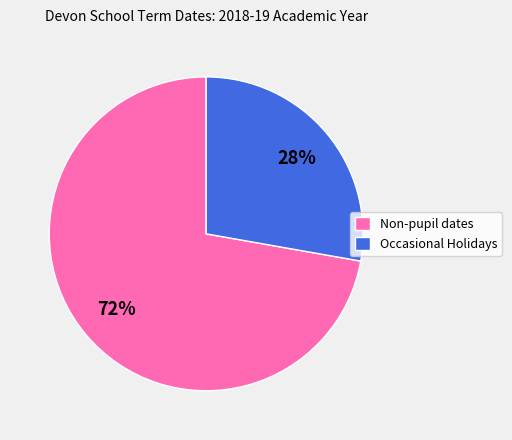

Is there any slice that represents more than half of the pie?

Yes